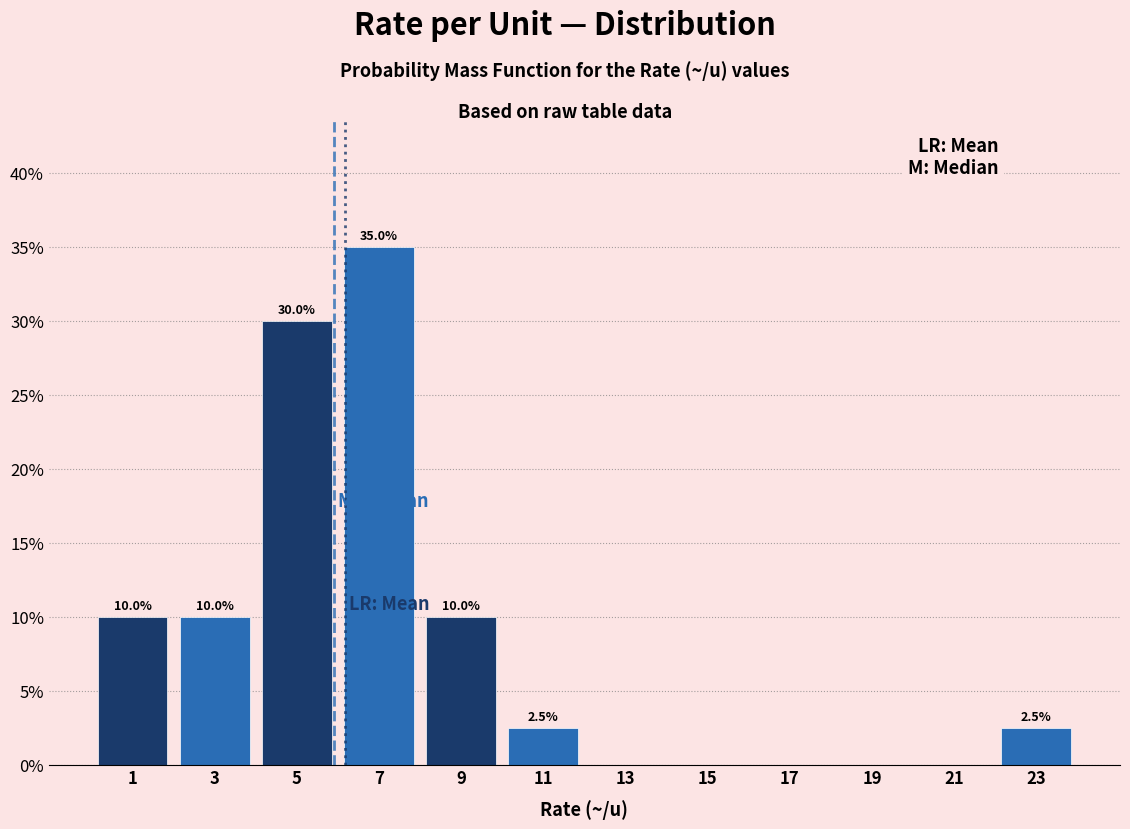

Over which range of the x-axis is the bar tallest?

6 to 8